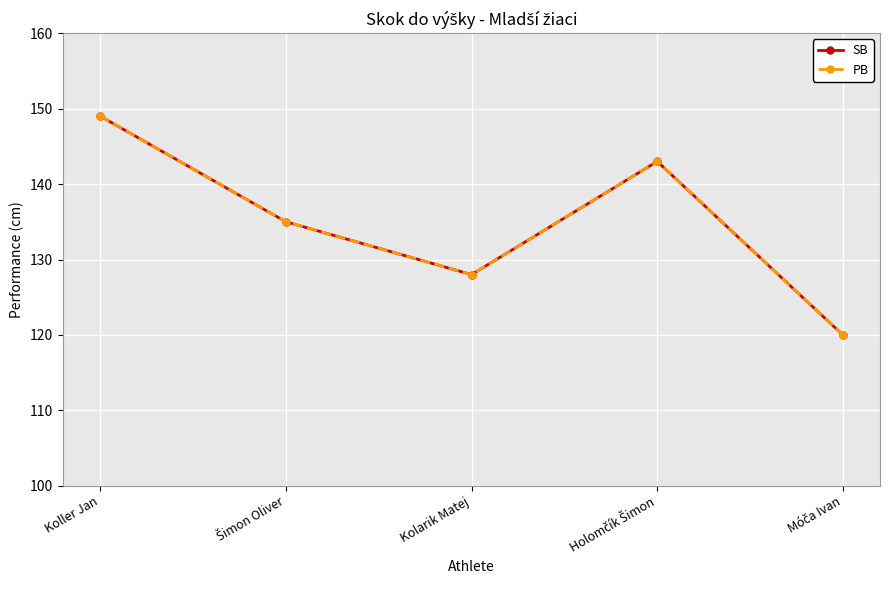

What is the minimum value shown in the chart?

120